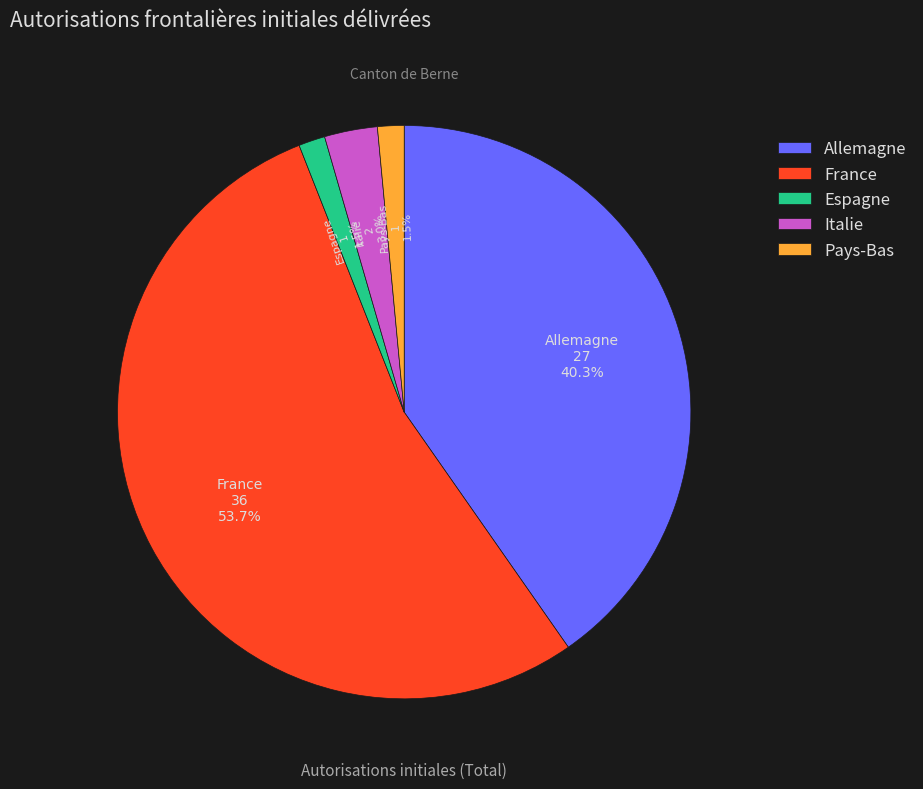

Is Italie the majority of the pie?

No